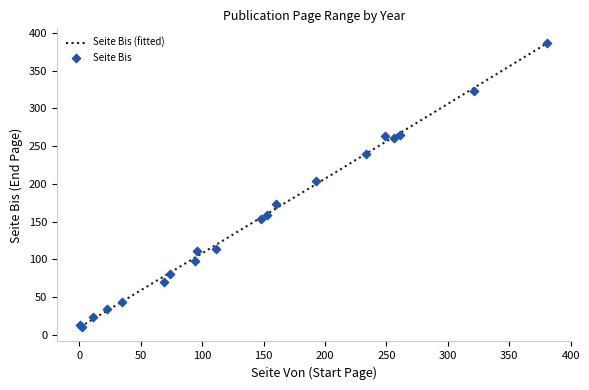

What is the lowest value of the Seite Bis (fitted) series?

10.5